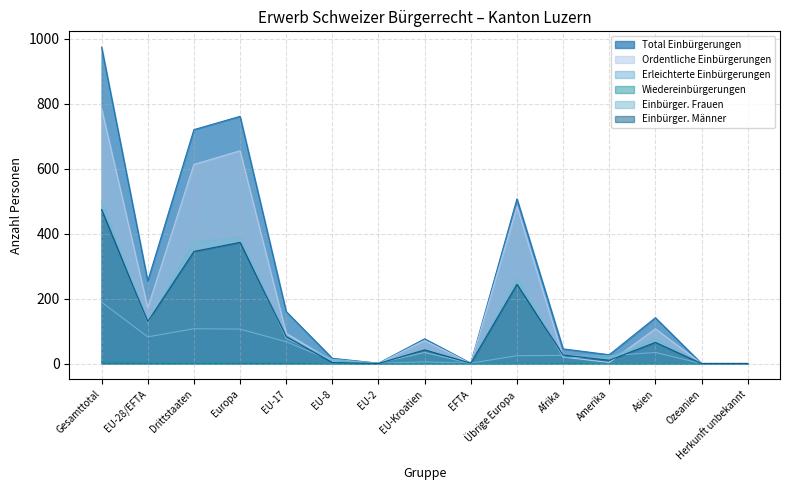

What is the average value of the Ordentliche Einbürgerungen series?

201